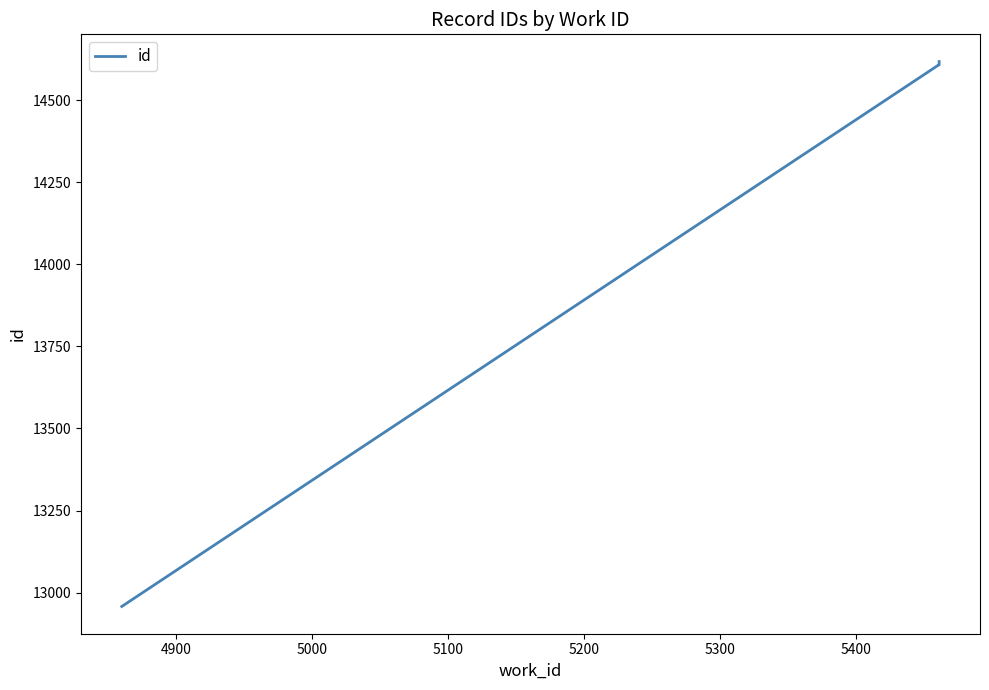

What is the difference between the maximum and minimum values?

1659